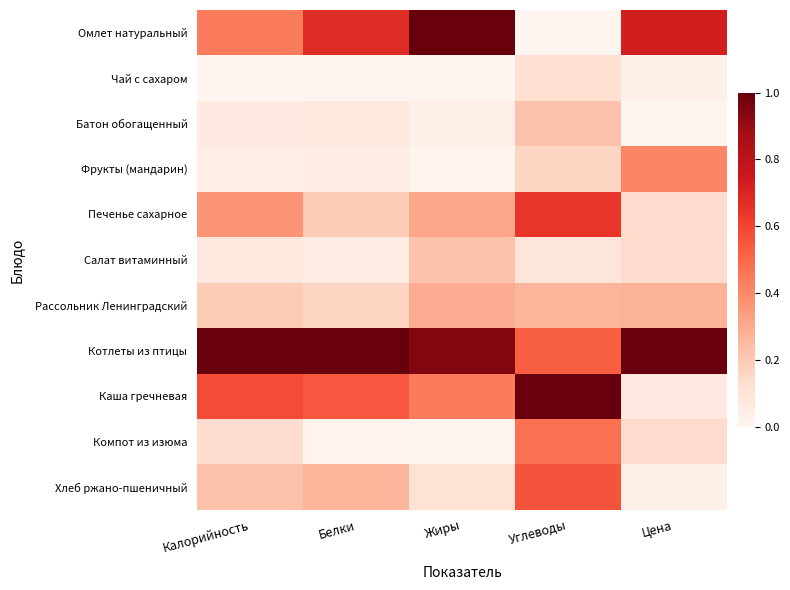

Which category has the highest value across all series?

Жиры